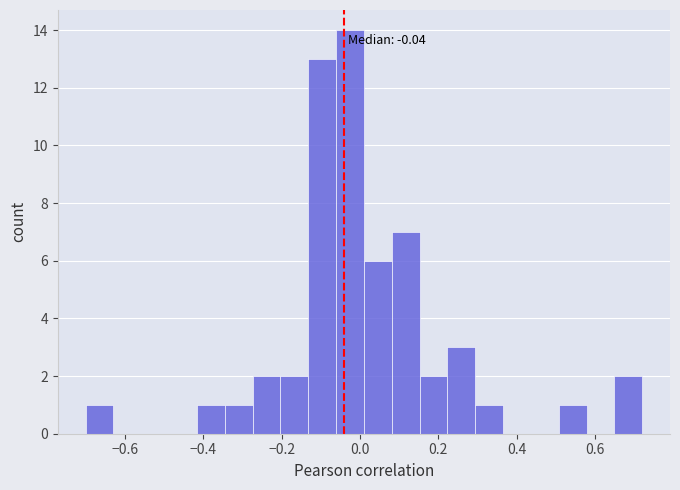

Read against the x-axis, roughly where is the centre of the tallest bar?

-0.02